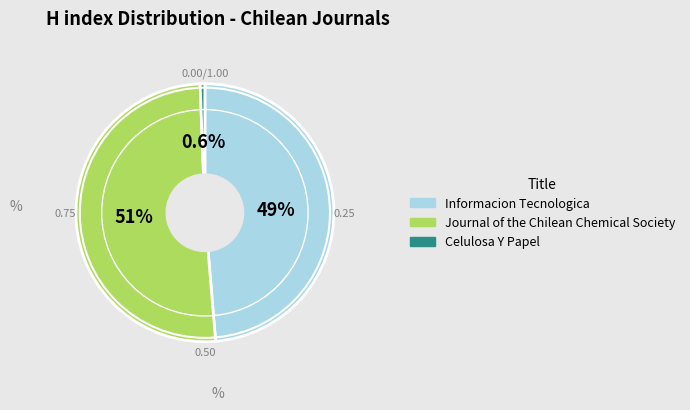

To the nearest percent, what is the average slice percentage?

33%